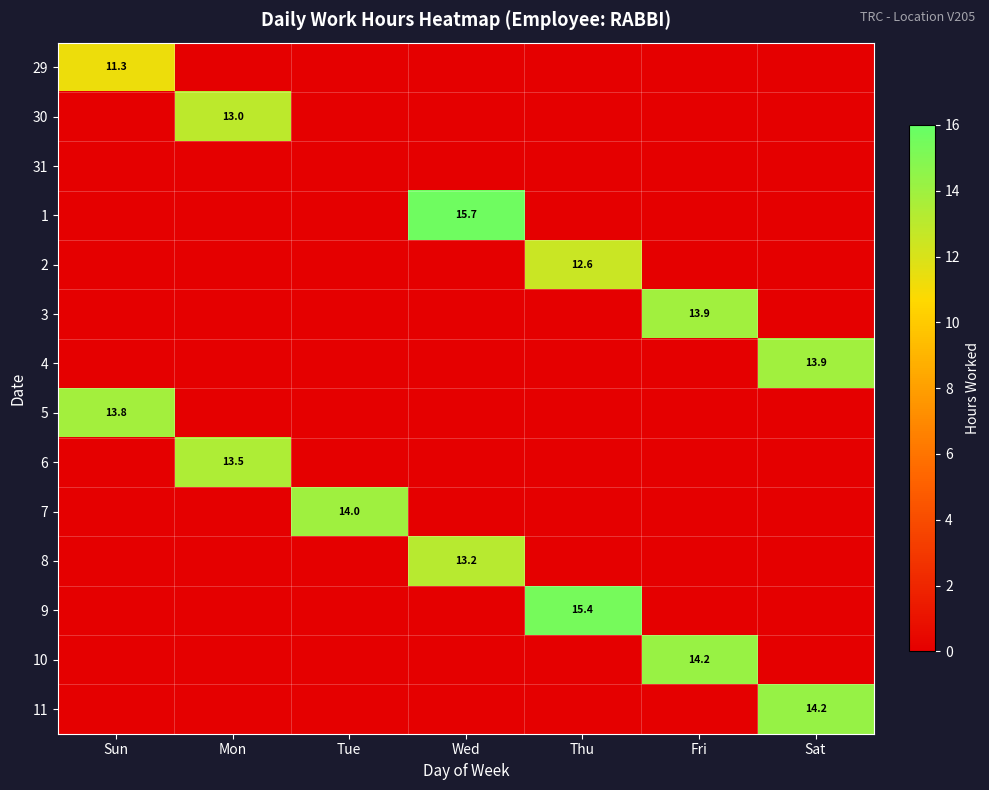

Which has a higher value, Sat or Fri?

Sat